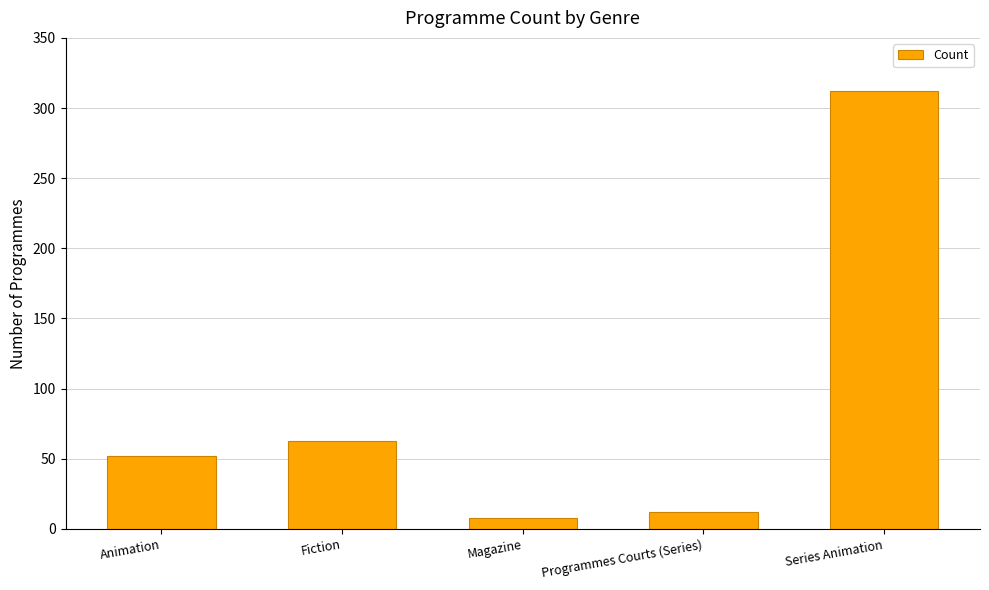

What is the smallest value displayed?

8